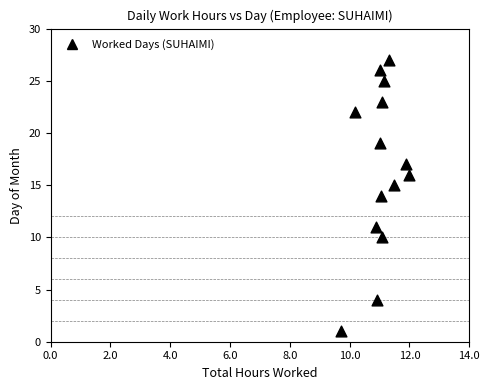

What is the range of Y values (max minus min)?

26